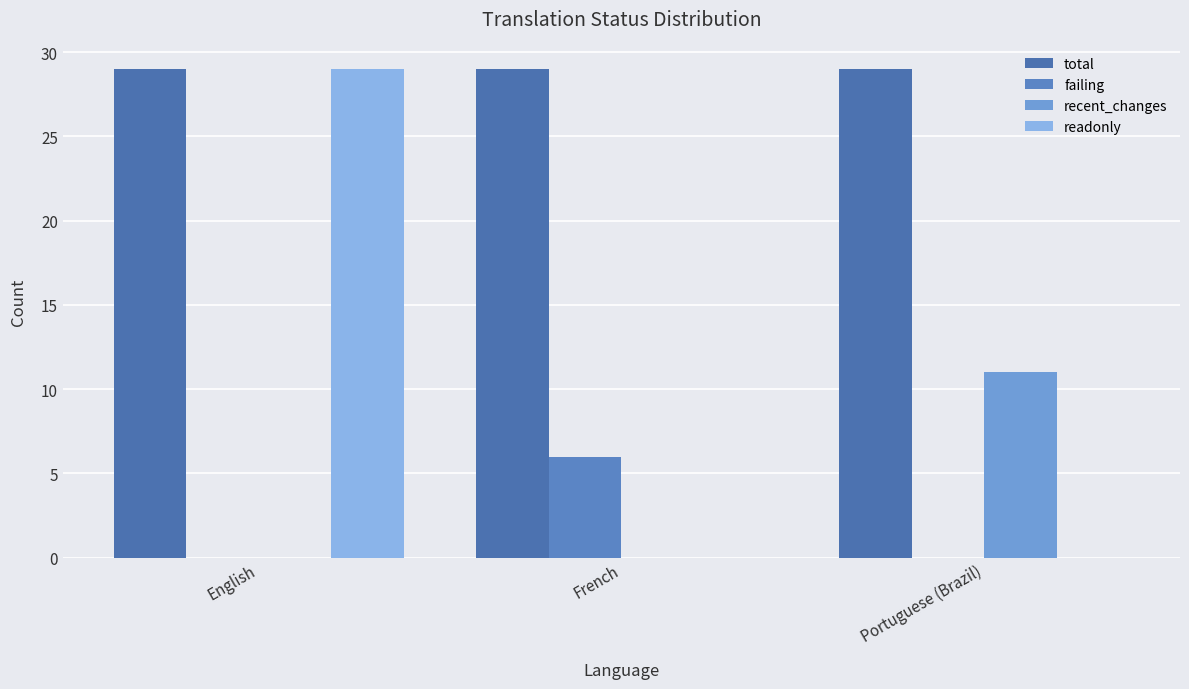

Between French and Portuguese (Brazil), which is larger?

French